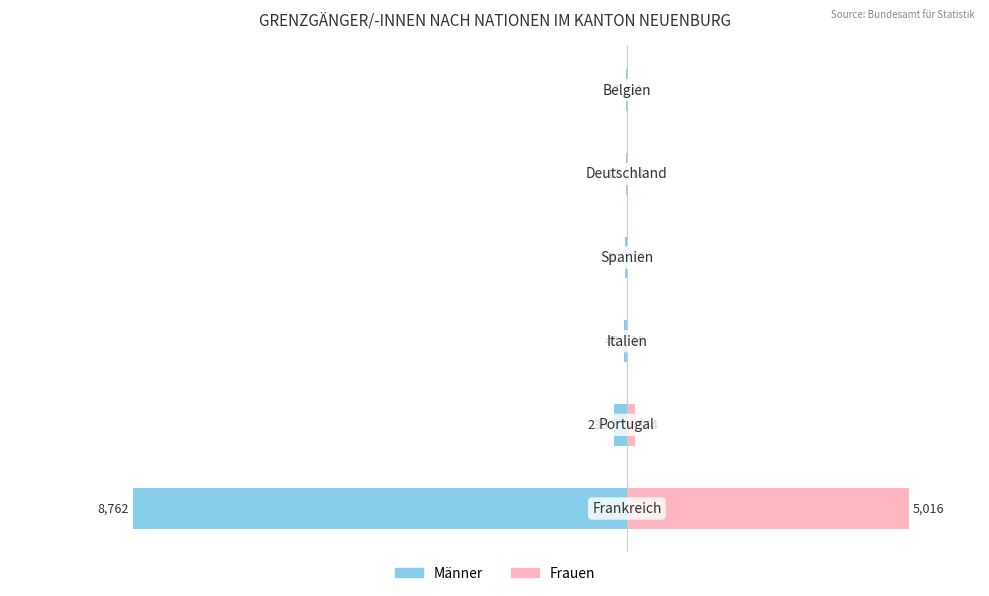

The Frauen series shows 14 at −4000. True or false?

True